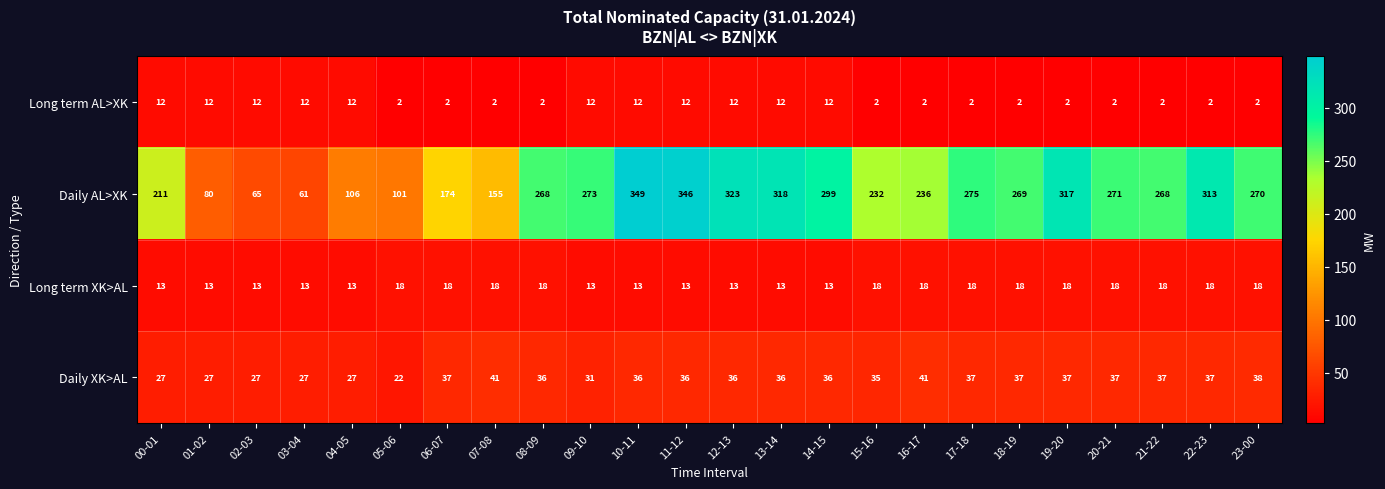

Rank the series by their maximum value, from lowest to highest.

Long term AL>XK, Long term XK>AL, Daily XK>AL, Daily AL>XK